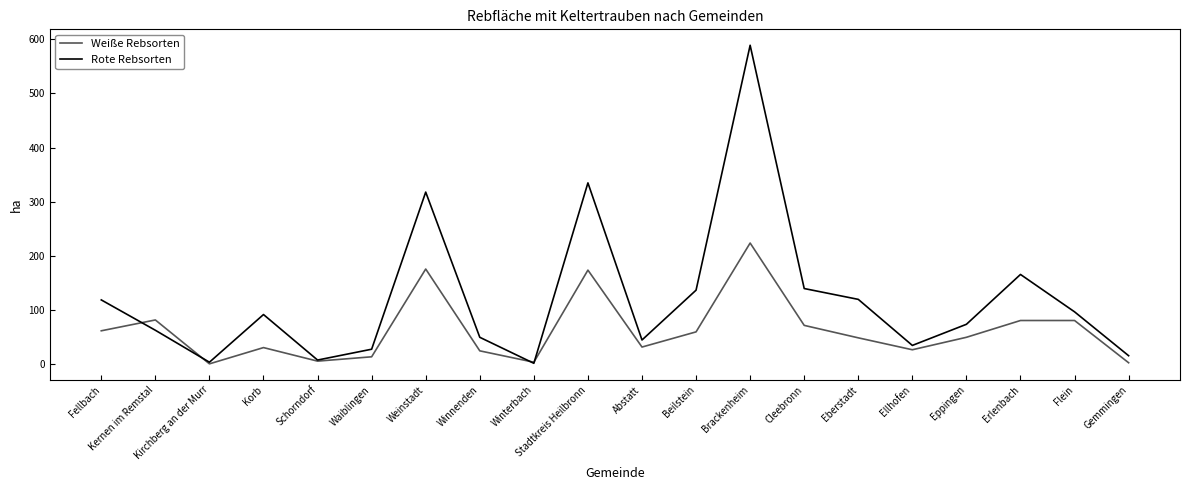

Which series has the largest total across all categories?

Rote Rebsorten